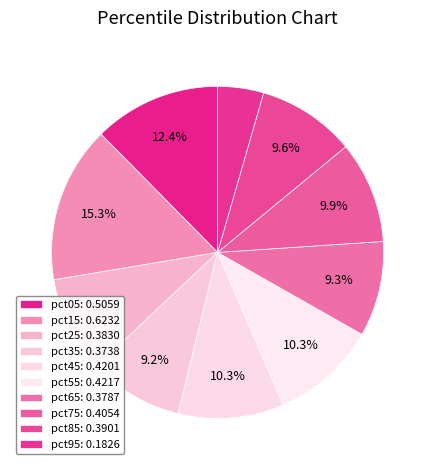

Rank the categories by value from highest to lowest.

pct15, pct05, pct55, pct45, pct75, pct85, pct25, pct65, pct35, pct95